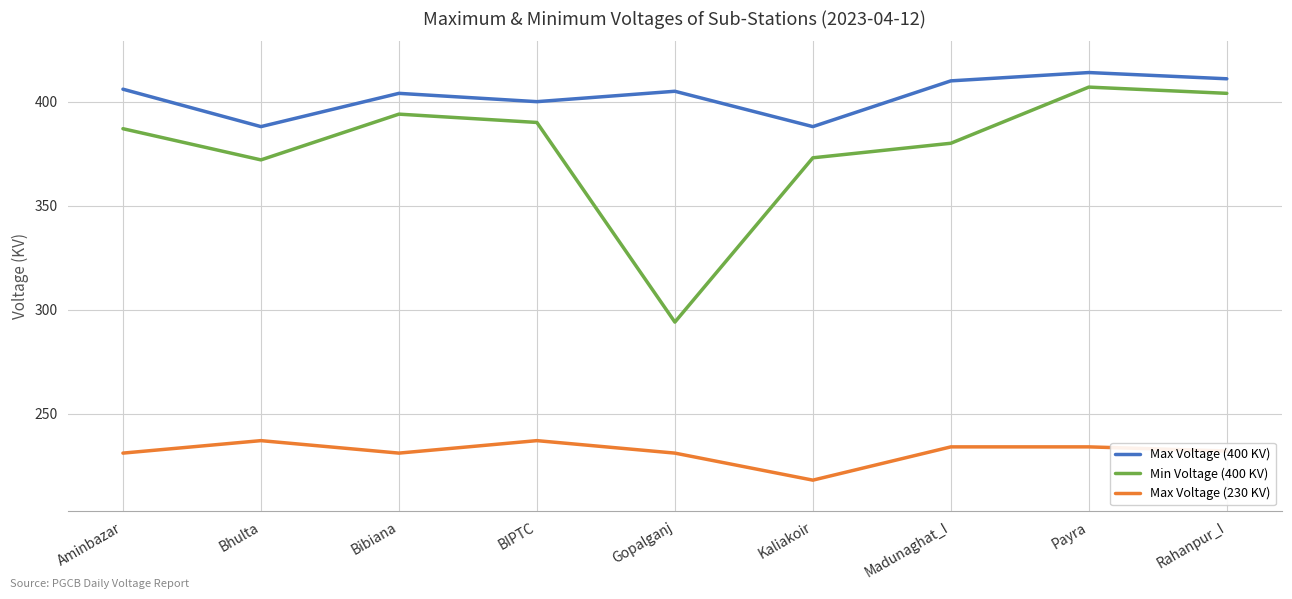

True or false: Max Voltage (230 KV) and Max Voltage (400 KV) cross at least once.

False